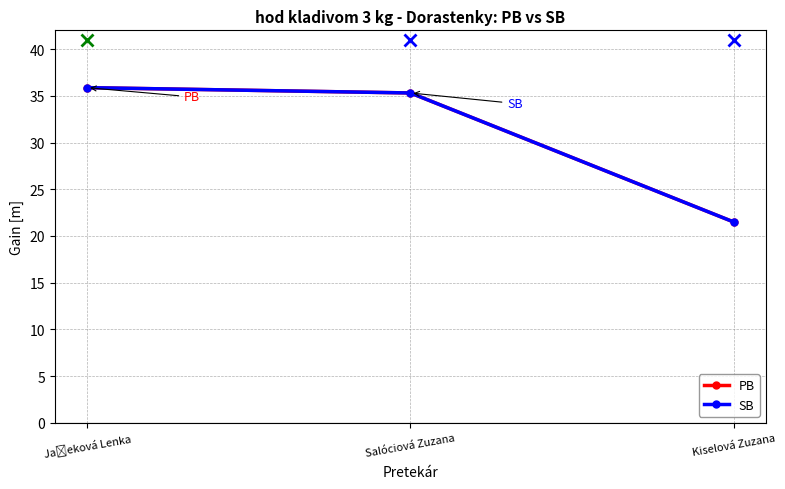

Is it true that PB equals 58.6 at Salóciová Zuzana?

False